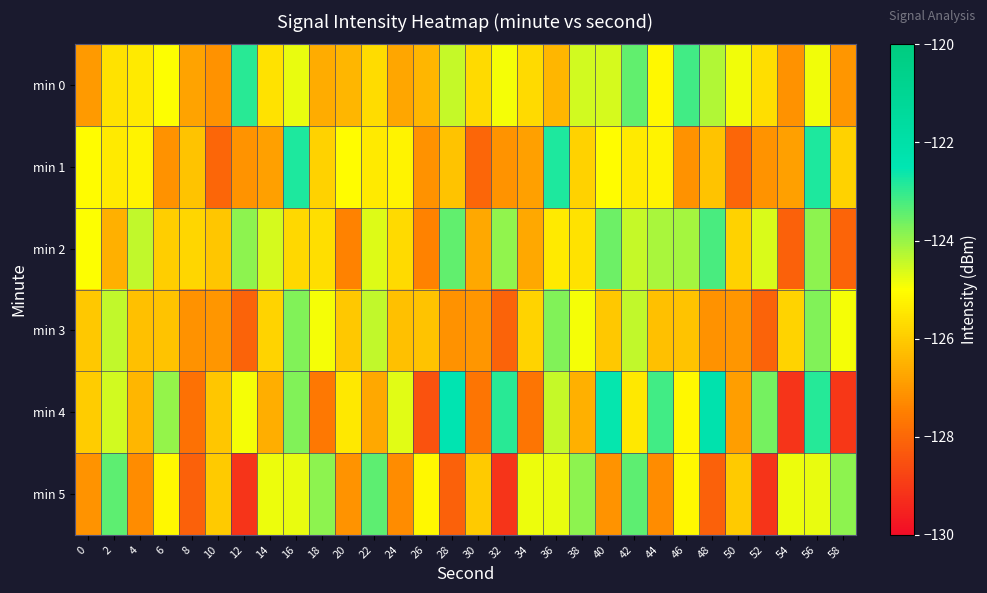

At which category does the chart reach its peak across all series?

48